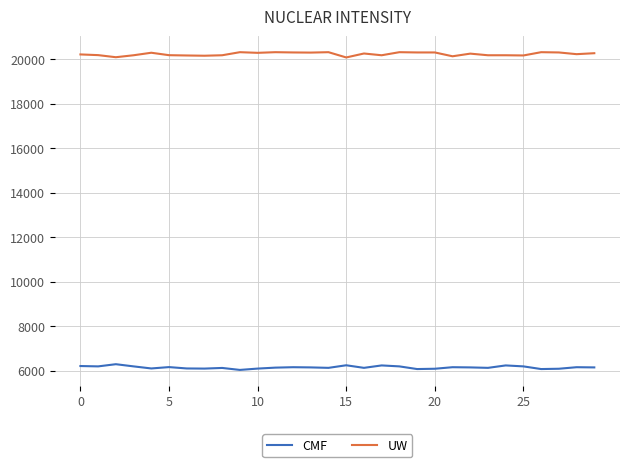

True or false: UW has more than 1 points higher than both neighbors.

True